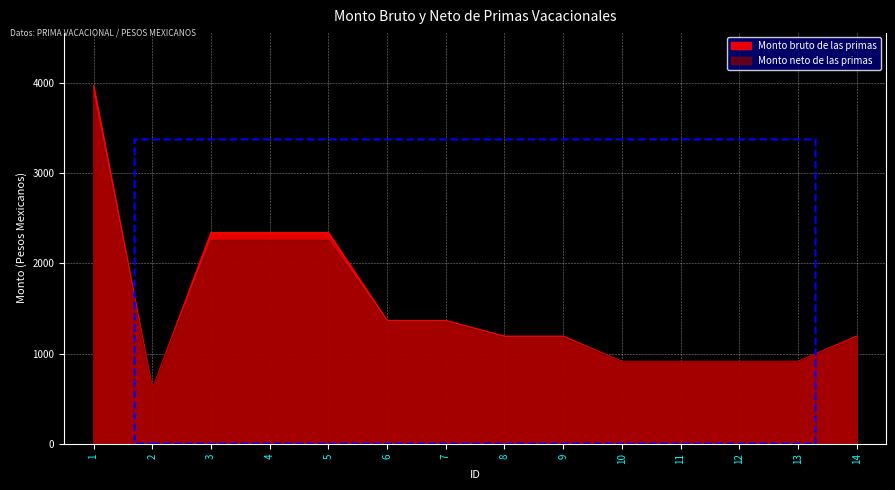

Between 3 and 6, which series saw the biggest shift?

Monto bruto de las primas